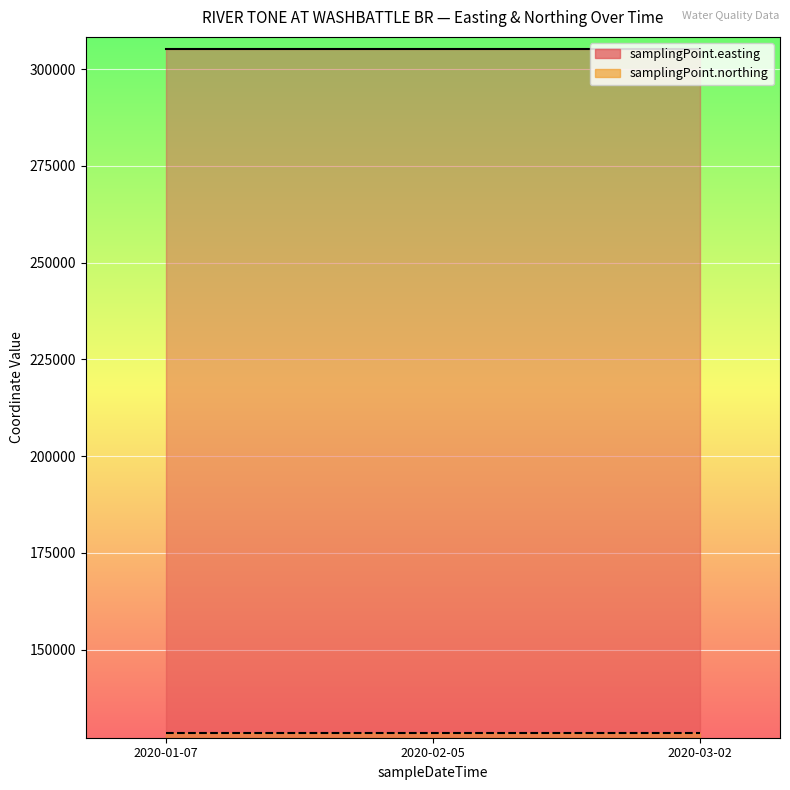

What are all the series names shown in the legend?

samplingPoint.easting, samplingPoint.northing